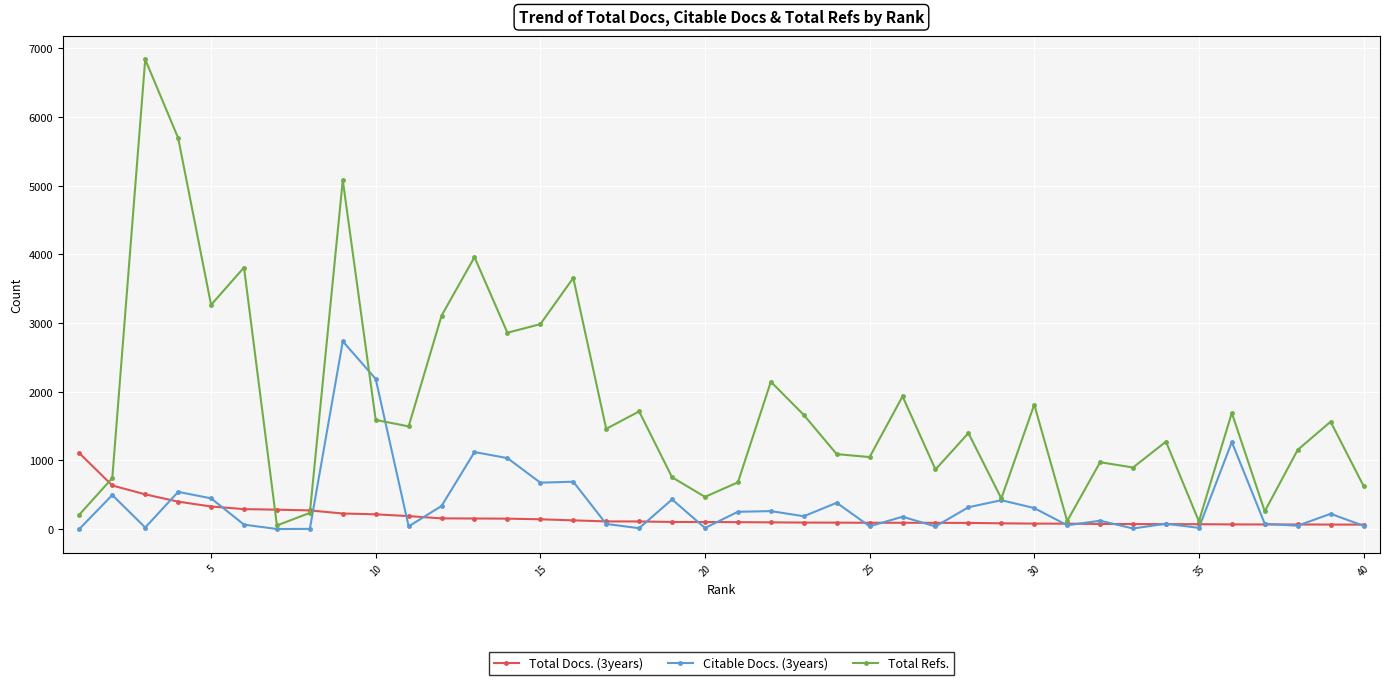

True or false: Total Refs. has more than 0 points higher than both neighbors.

True